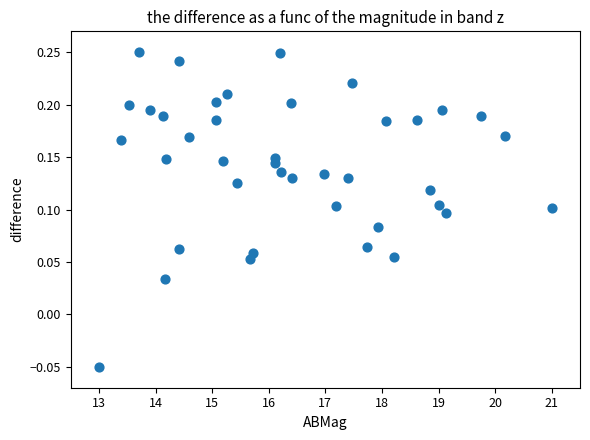

What is the range of X values (max minus min)?

8.0